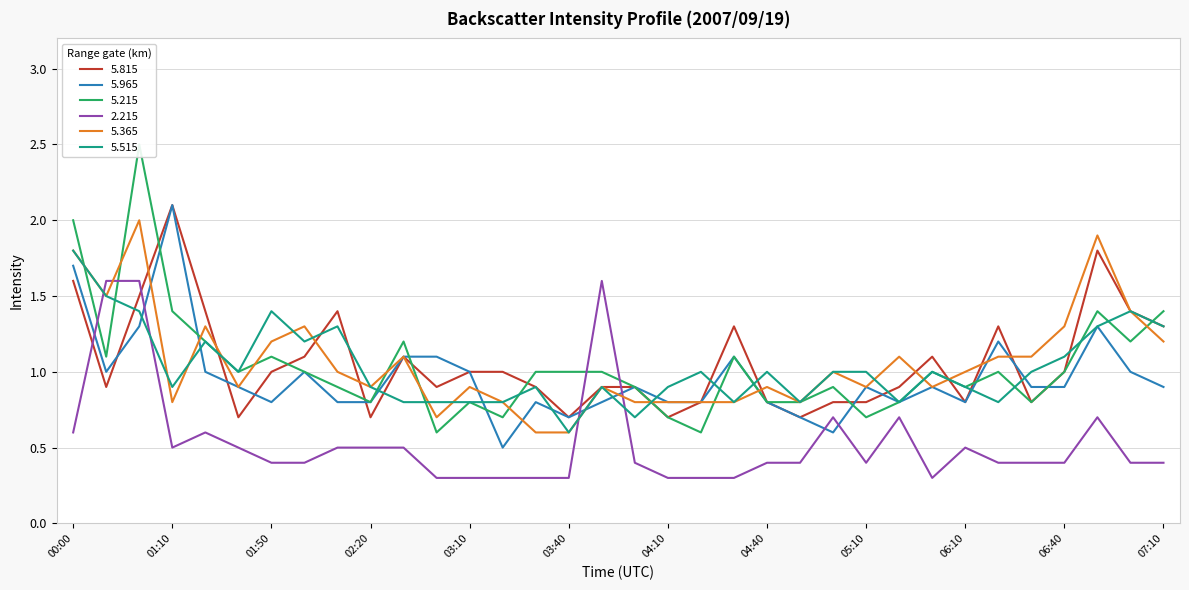

True or false: 5.515 has more than 0 interior local peaks.

True